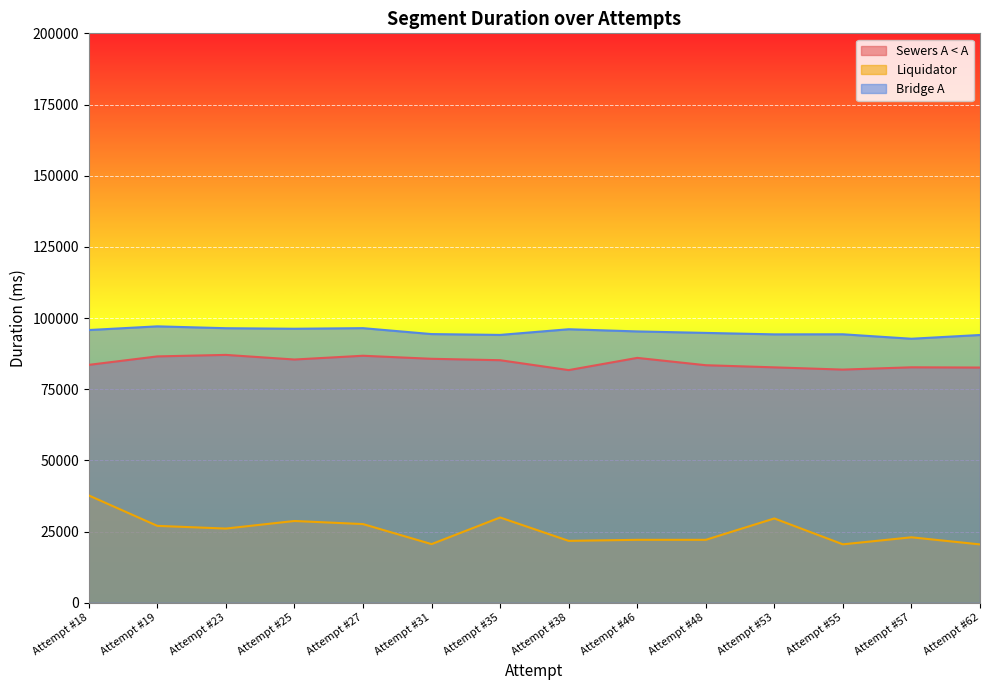

What is the difference between the Liquidator values at Attempt #27 and Attempt #48?

5530